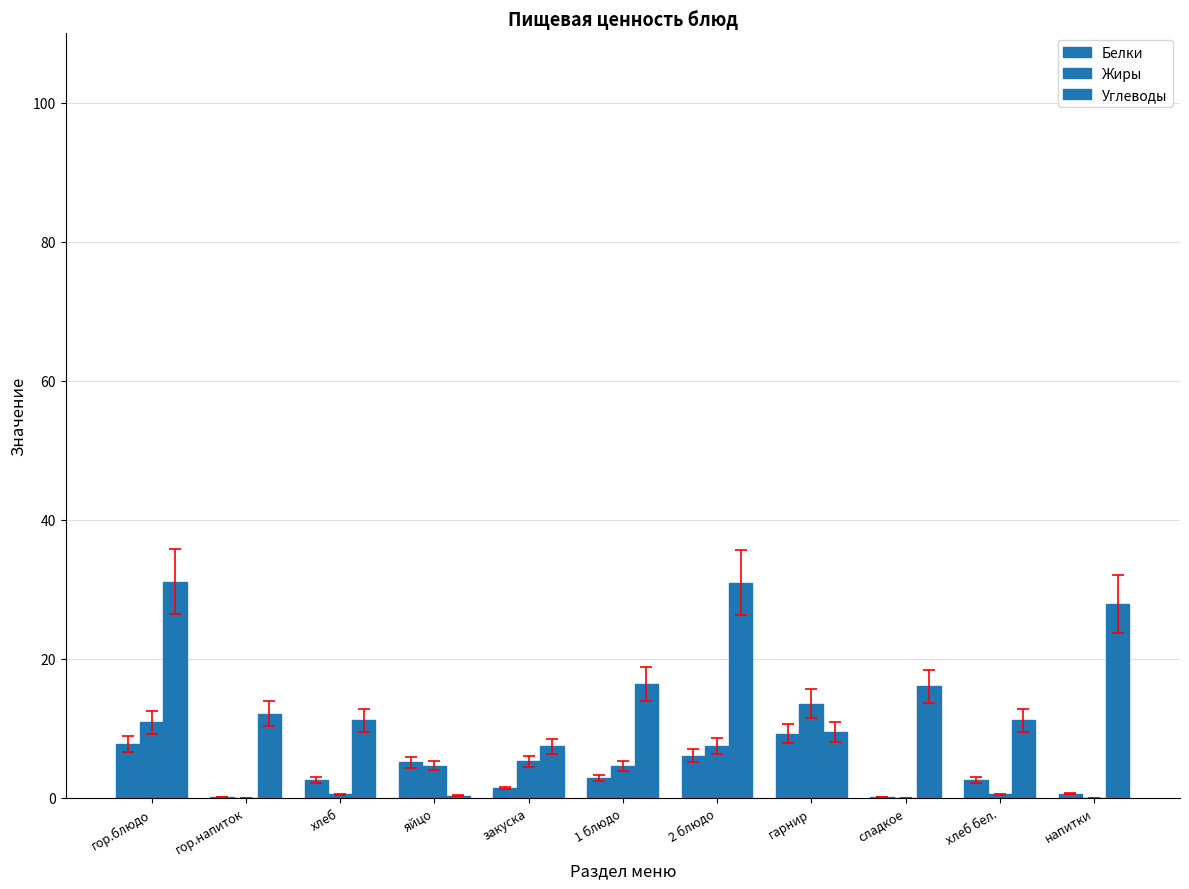

How many values in the Углеводы series exceed 12?

6